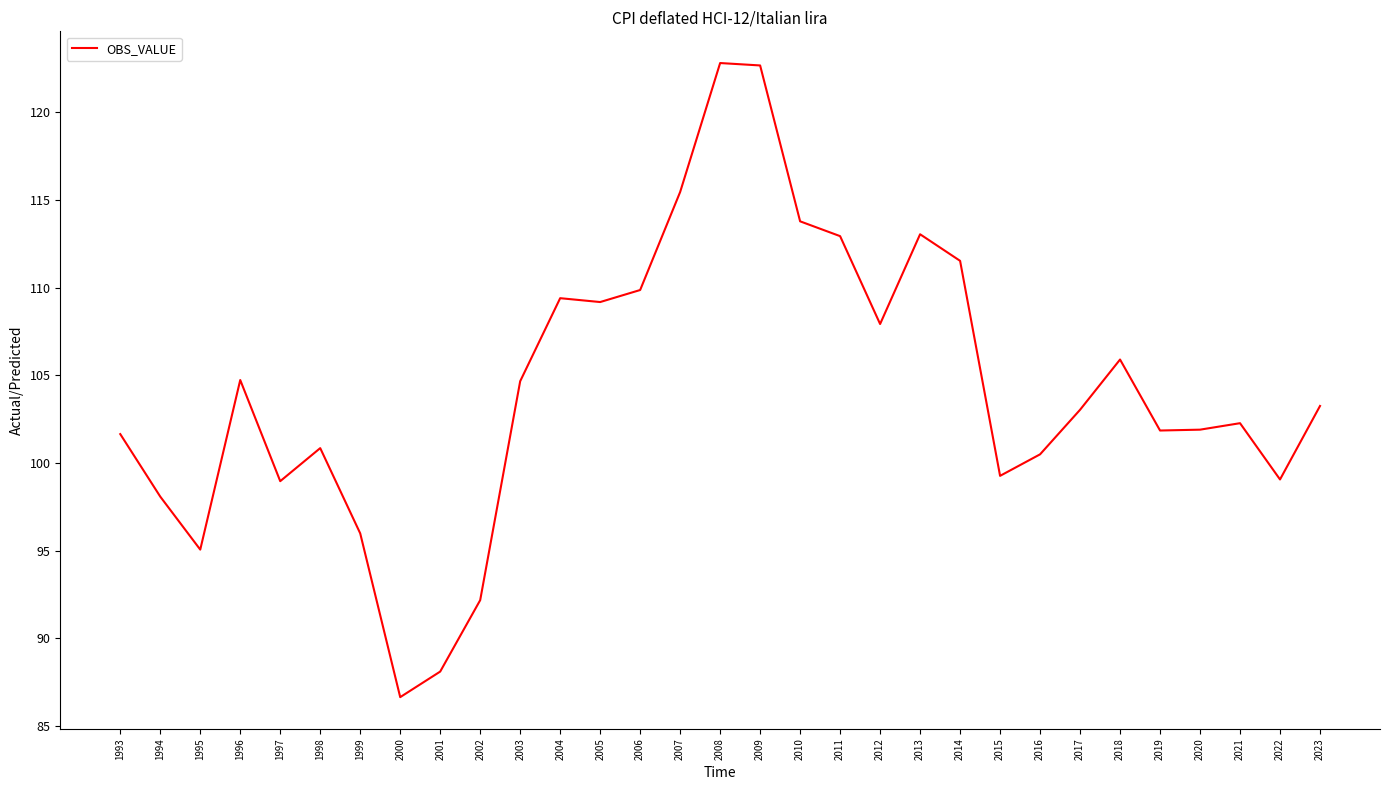

What is the difference between the maximum and minimum values?

36.2